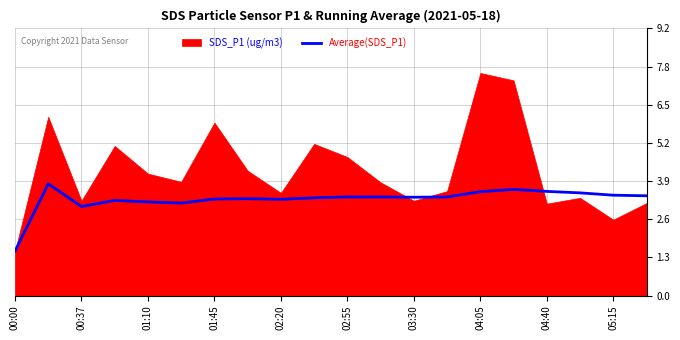

At which category does the chart reach its minimum across all series?

00:00